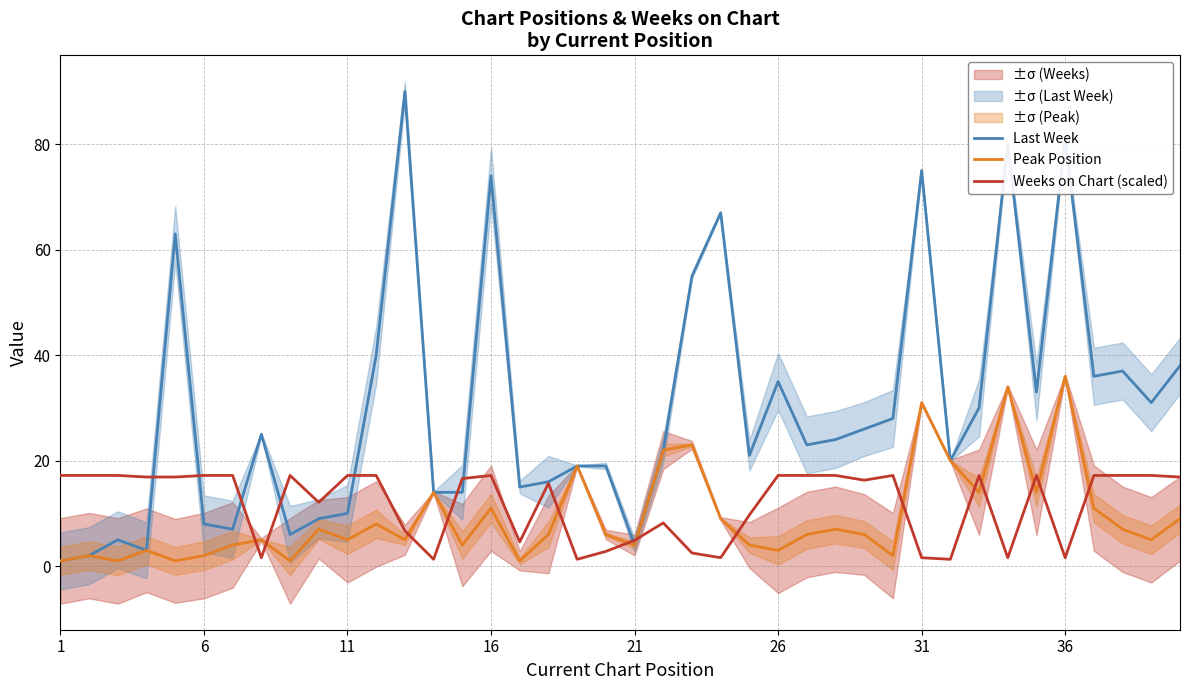

The Weeks on Chart (scaled) series shows 22.4 at 11. True or false?

False